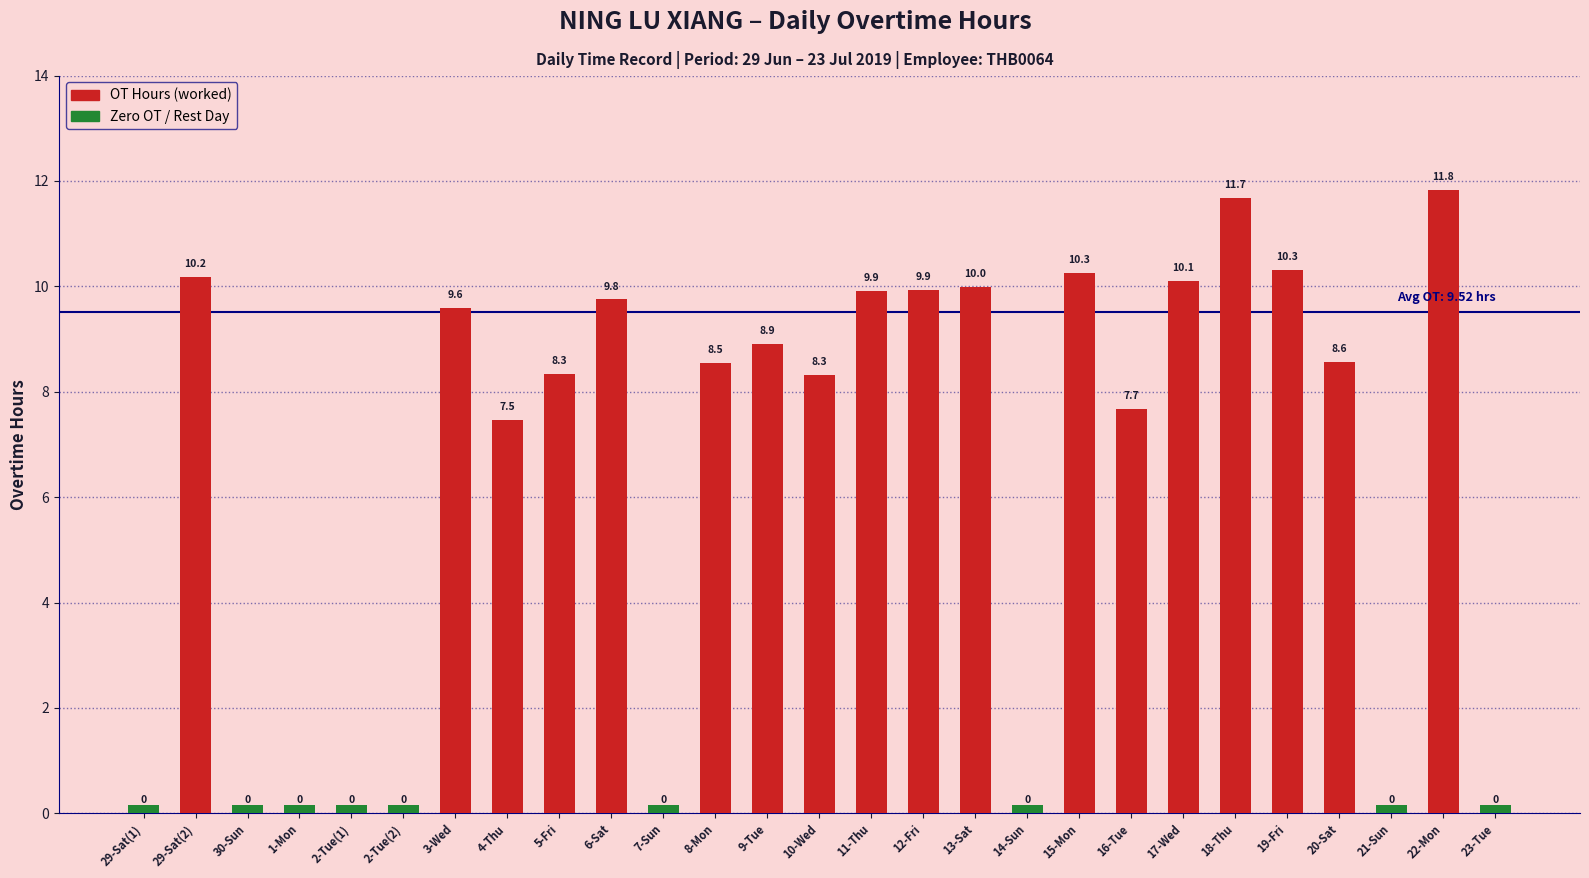

Reading right to left, transcribe all the data shown in this chart.

23-Tue=0.0	22-Mon=11.8	21-Sun=0.0	20-Sat=8.6	19-Fri=10.3	18-Thu=11.7	17-Wed=10.1	16-Tue=7.7	15-Mon=10.3	14-Sun=0.0	13-Sat=10.0	12-Fri=9.9	11-Thu=9.9	10-Wed=8.3	9-Tue=8.9	8-Mon=8.5	7-Sun=0.0	6-Sat=9.8	5-Fri=8.3	4-Thu=7.5	3-Wed=9.6	2-Tue(2)=0.0	2-Tue(1)=0.0	1-Mon=0.0	30-Sun=0.0	29-Sat(2)=10.2	29-Sat(1)=0.0